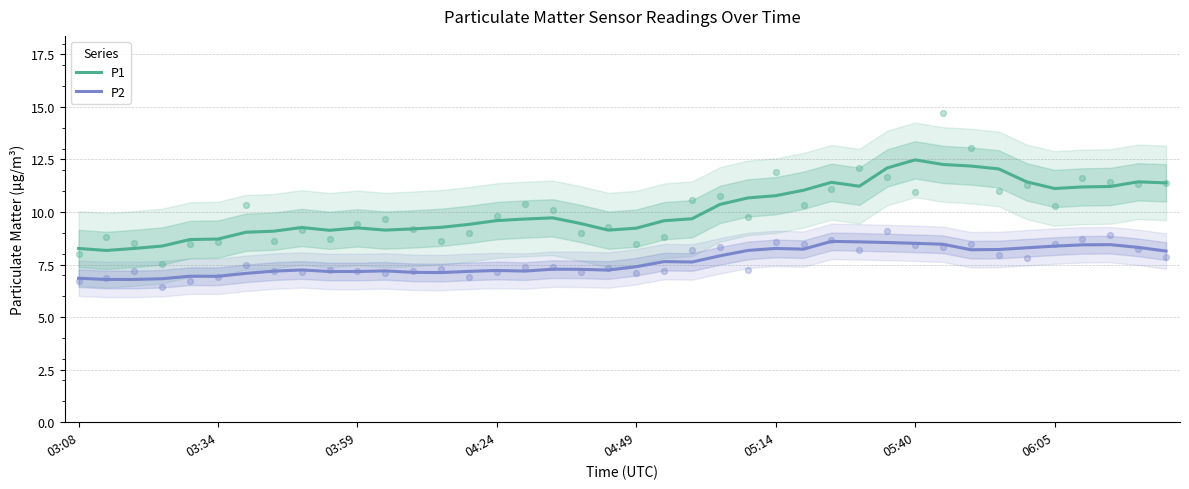

What is the total value across all series at 03:08?

15.1